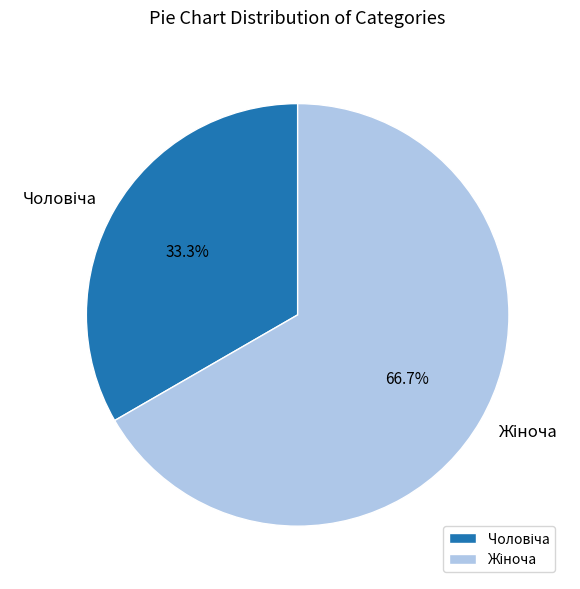

Does any single category account for the majority?

Yes